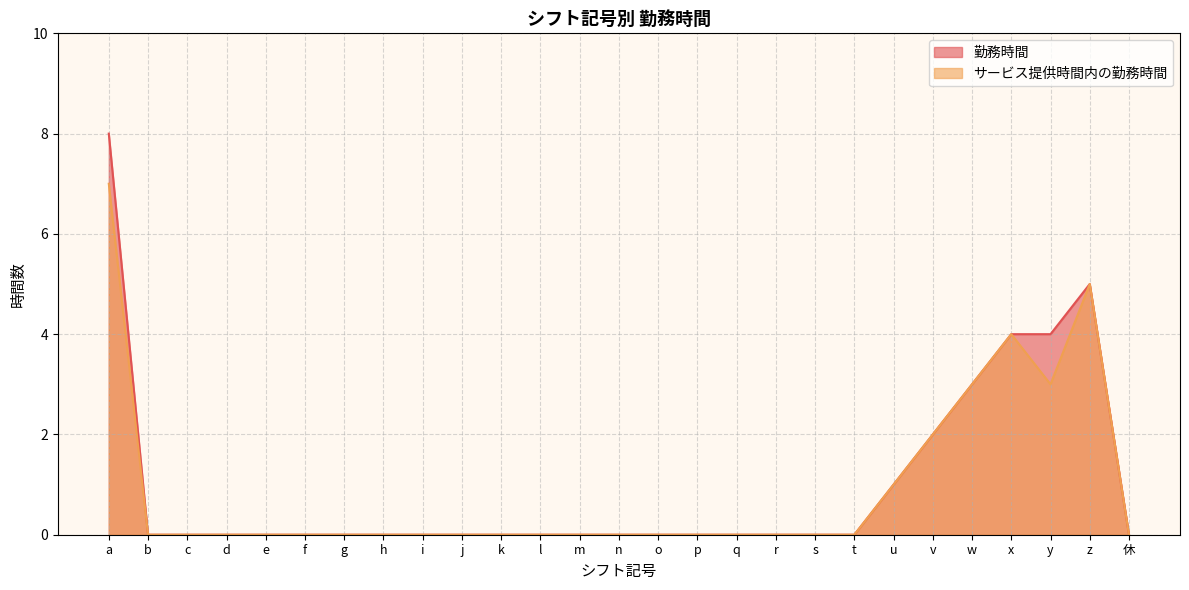

At which label is 勤務時間 closest to 4?

x